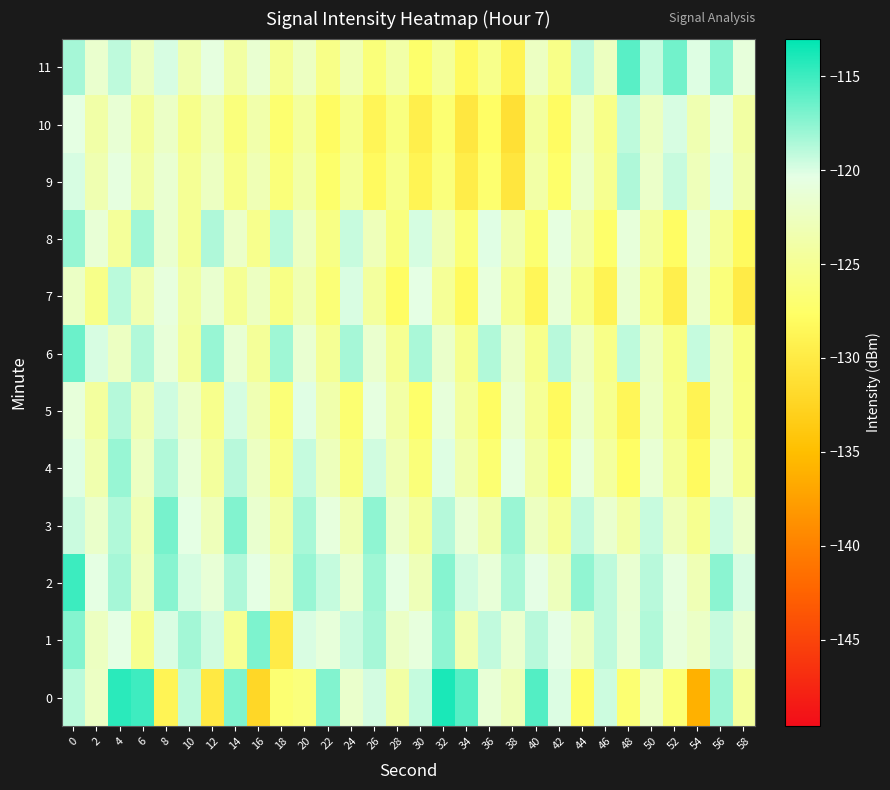

Reading left to right, extract all data points from this chart.

0: 0=-119.0	2=-122.3	4=-114.4	6=-115.0	8=-128.8	10=-119.1	12=-130.1	14=-117.1	16=-132.1	18=-126.9	20=-126.3	22=-117.2	24=-121.8	26=-119.8	28=-124.0	30=-119.3	32=-113.9	34=-115.8	36=-121.2	38=-122.9	40=-115.7	42=-120.0	44=-127.9	46=-119.6	48=-126.9	50=-122.0	52=-126.8	54=-136.0	56=-118.1	58=-124.5
1: 0=-117.3	2=-122.4	4=-120.4	6=-125.2	8=-119.9	10=-118.3	12=-119.7	14=-125.1	16=-117.0	18=-129.8	20=-120.0	22=-121.0	24=-119.5	26=-118.3	28=-122.1	30=-120.8	32=-117.6	34=-123.4	36=-119.2	38=-121.7	40=-118.9	42=-120.3	44=-122.5	46=-119.1	48=-121.3	50=-118.7	52=-120.9	54=-122.1	56=-119.4	58=-121.6
2: 0=-115.0	2=-120.5	4=-118.3	6=-122.7	8=-117.4	10=-119.8	12=-121.2	14=-118.6	16=-120.4	18=-122.8	20=-117.9	22=-119.3	24=-121.7	26=-118.1	28=-120.5	30=-122.9	32=-117.3	34=-119.7	36=-121.1	38=-118.5	40=-120.3	42=-122.7	44=-117.7	46=-119.1	48=-121.5	50=-118.9	52=-120.7	54=-123.1	56=-117.5	58=-119.9
3: 0=-119.5	2=-121.9	4=-118.7	6=-123.1	8=-116.8	10=-120.4	12=-122.8	14=-117.2	16=-121.6	18=-124.0	20=-118.4	22=-120.8	24=-123.2	26=-117.6	28=-122.0	30=-124.4	32=-118.8	34=-121.2	36=-123.6	38=-118.0	40=-122.4	42=-124.8	44=-119.2	46=-121.6	48=-124.0	50=-119.4	52=-122.8	54=-125.2	56=-119.6	58=-122.0
4: 0=-120.1	2=-123.5	4=-117.9	6=-122.3	8=-118.7	10=-121.1	12=-124.5	14=-118.9	16=-122.3	18=-125.7	20=-119.3	22=-122.7	24=-126.1	26=-119.7	28=-123.1	30=-126.5	32=-120.1	34=-123.5	36=-126.9	38=-120.5	40=-123.9	42=-127.3	44=-120.9	46=-124.3	48=-127.7	50=-121.3	52=-124.7	54=-128.1	56=-121.7	58=-125.1
5: 0=-121.0	2=-124.4	4=-118.8	6=-123.2	8=-119.6	10=-122.0	12=-125.4	14=-119.8	16=-123.2	18=-126.6	20=-120.2	22=-123.6	24=-127.0	26=-120.6	28=-124.0	30=-127.4	32=-121.0	34=-124.4	36=-127.8	38=-121.4	40=-124.8	42=-128.2	44=-121.8	46=-125.2	48=-128.6	50=-122.2	52=-125.6	54=-129.0	56=-122.6	58=-126.0
6: 0=-116.5	2=-119.9	4=-122.3	6=-118.7	8=-121.1	10=-124.5	12=-117.9	14=-121.3	16=-124.7	18=-118.1	20=-121.5	22=-124.9	24=-118.3	26=-121.7	28=-125.1	30=-118.5	32=-121.9	34=-125.3	36=-118.7	38=-122.1	40=-125.5	42=-118.9	44=-122.3	46=-125.7	48=-119.1	50=-122.5	52=-125.9	54=-119.3	56=-122.7	58=-126.1
7: 0=-122.2	2=-125.6	4=-119.0	6=-123.4	8=-120.8	10=-124.2	12=-121.6	14=-125.0	16=-122.4	18=-125.8	20=-123.2	22=-126.6	24=-120.0	26=-124.4	28=-127.8	30=-120.4	32=-124.8	34=-128.2	36=-120.8	38=-125.2	40=-128.6	42=-121.2	44=-125.6	46=-129.0	48=-121.6	50=-126.0	52=-129.4	54=-122.0	56=-126.4	58=-129.8
8: 0=-117.8	2=-121.2	4=-124.6	6=-118.2	8=-121.6	10=-125.0	12=-118.6	14=-122.0	16=-125.4	18=-119.0	20=-122.4	22=-125.8	24=-119.4	26=-122.8	28=-126.2	30=-119.8	32=-123.2	34=-126.6	36=-120.2	38=-123.6	40=-127.0	42=-120.6	44=-124.0	46=-127.4	48=-121.0	50=-124.4	52=-127.8	54=-121.4	56=-124.8	58=-128.2
9: 0=-119.9	2=-123.3	4=-120.7	6=-124.1	8=-121.5	10=-124.9	12=-122.3	14=-125.7	16=-123.1	18=-126.5	20=-123.9	22=-127.3	24=-124.7	26=-128.1	28=-125.5	30=-128.9	32=-126.3	34=-129.7	36=-127.1	38=-130.5	40=-124.0	42=-127.4	44=-121.8	46=-125.2	48=-118.6	50=-122.0	52=-119.4	54=-122.8	56=-120.2	58=-123.6
10: 0=-120.5	2=-123.9	4=-121.3	6=-124.7	8=-122.1	10=-125.5	12=-122.9	14=-126.3	16=-123.7	18=-127.1	20=-124.5	22=-127.9	24=-125.3	26=-128.7	28=-126.1	30=-129.5	32=-126.9	34=-130.3	36=-127.7	38=-131.1	40=-124.5	42=-127.9	44=-122.3	46=-125.7	48=-119.1	50=-122.5	52=-119.9	54=-123.3	56=-120.7	58=-124.1
11: 0=-118.3	2=-121.7	4=-119.1	6=-122.5	8=-119.9	10=-123.3	12=-120.7	14=-124.1	16=-121.5	18=-124.9	20=-122.3	22=-125.7	24=-123.1	26=-126.5	28=-123.9	30=-127.3	32=-124.7	34=-128.1	36=-125.5	38=-128.9	40=-122.3	42=-125.7	44=-119.1	46=-122.5	48=-115.9	50=-119.3	52=-116.7	54=-120.1	56=-117.5	58=-120.9